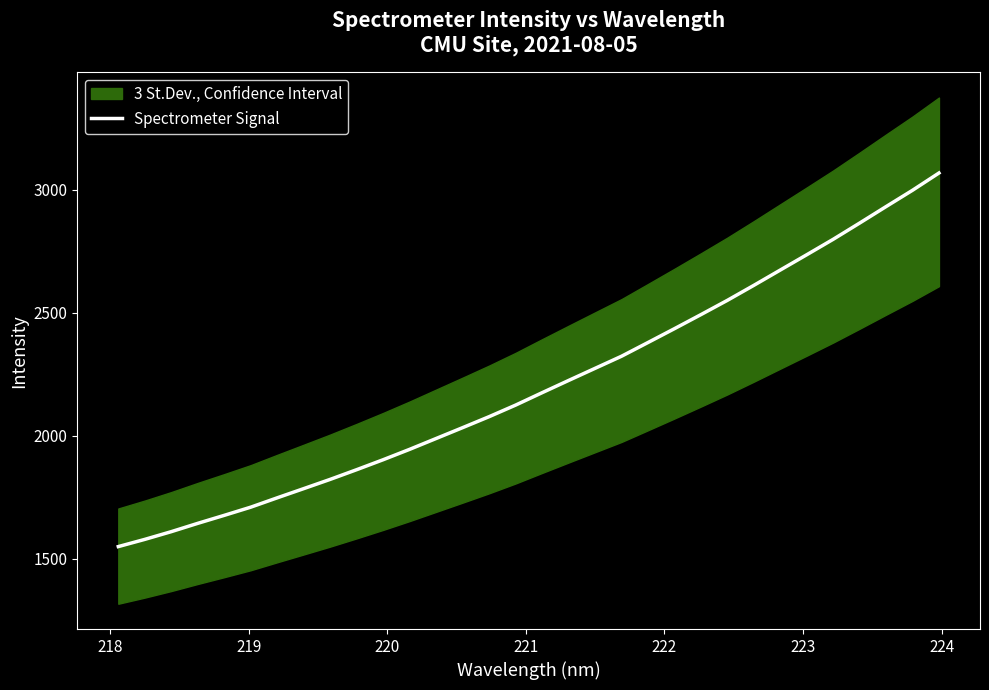

What is the maximum value for Spectrometer Signal?

3067.6